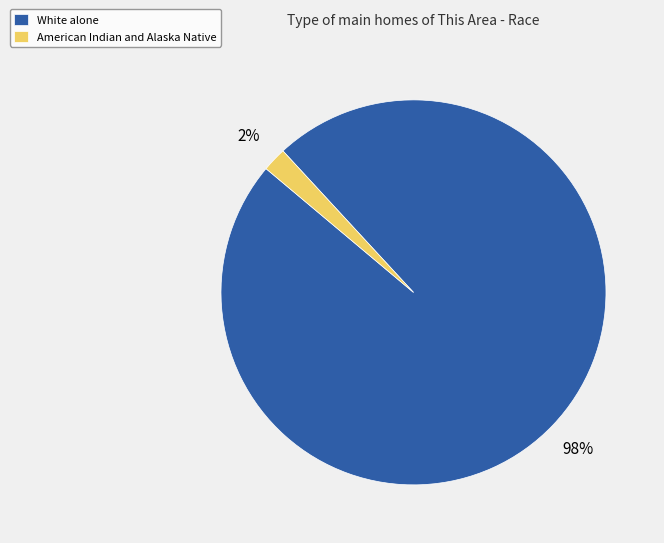

Count the number of slices in the pie.

2